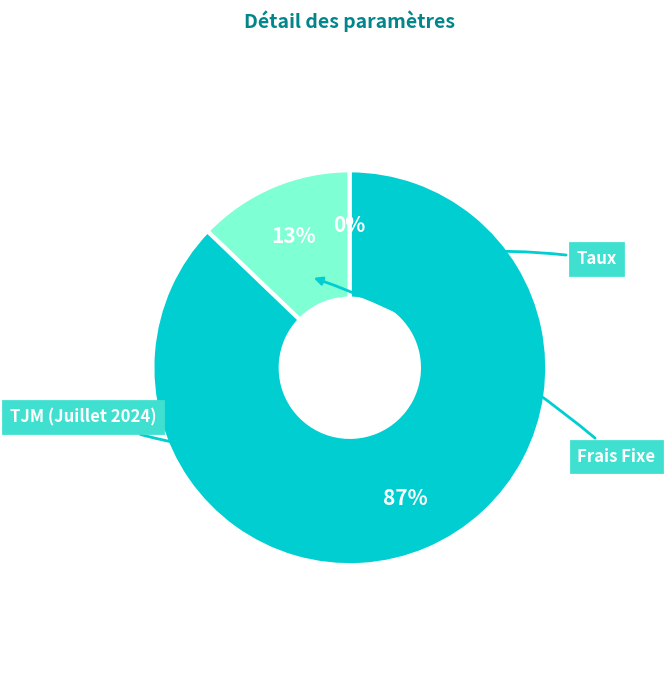

Count the number of slices in the pie.

3